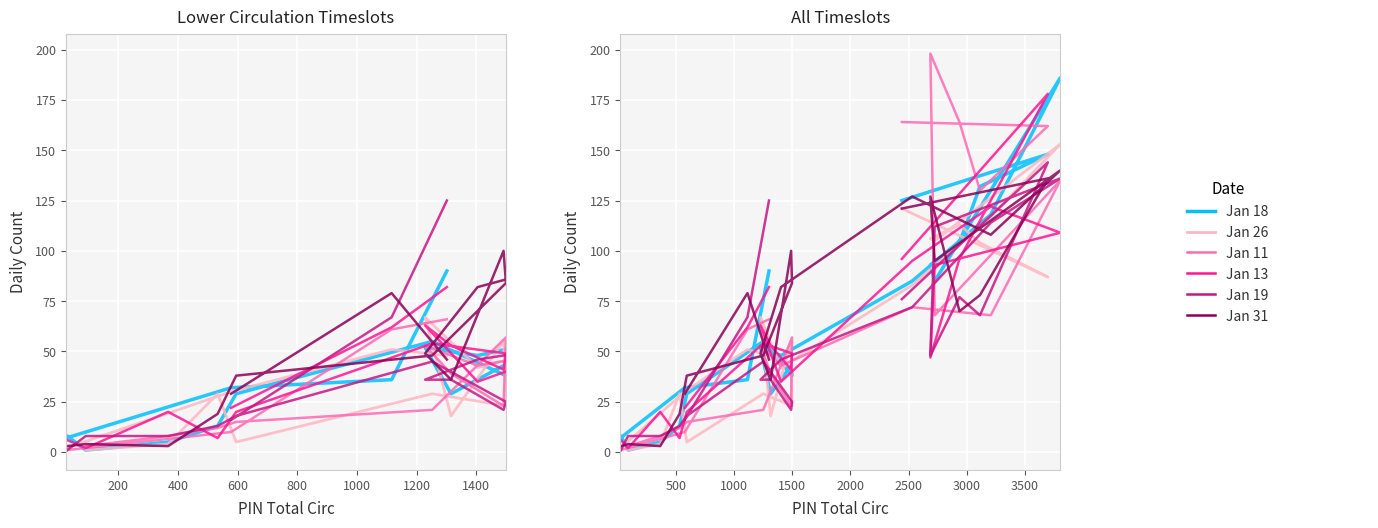

Which series has the largest total across all categories?

2023-01-31